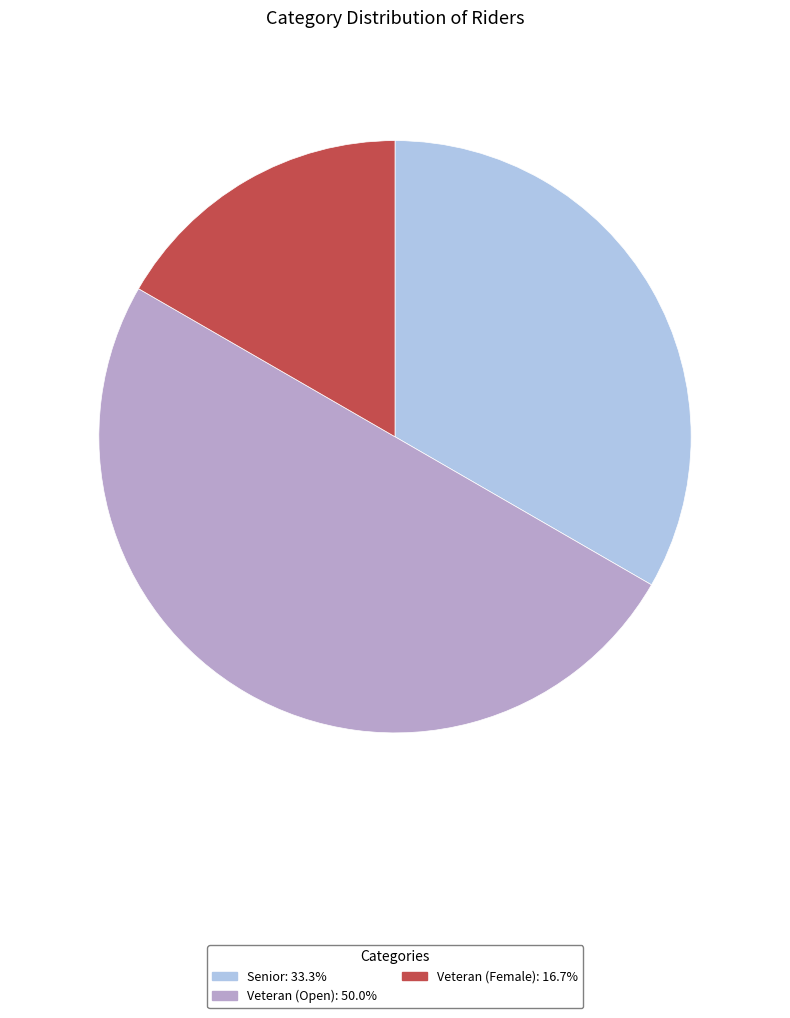

Count the number of slices in the pie.

3